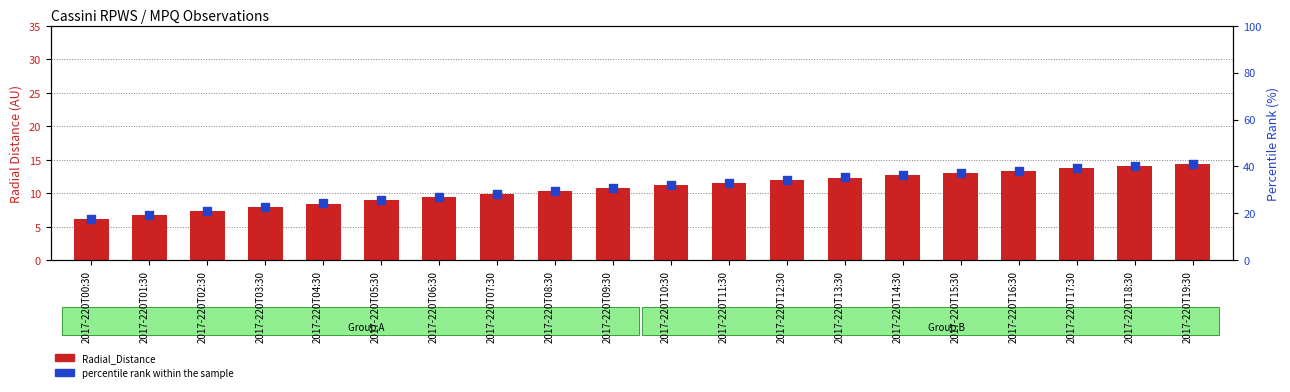

Which series contains the lowest Y value?

Radial_Distance